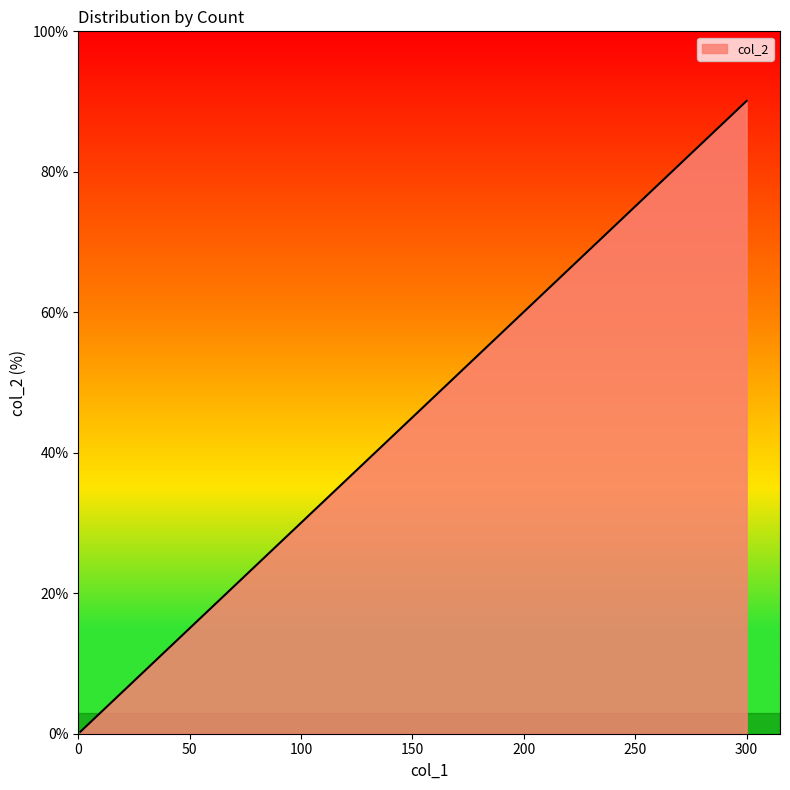

True or false: the data shows 0.3 at 1.

True